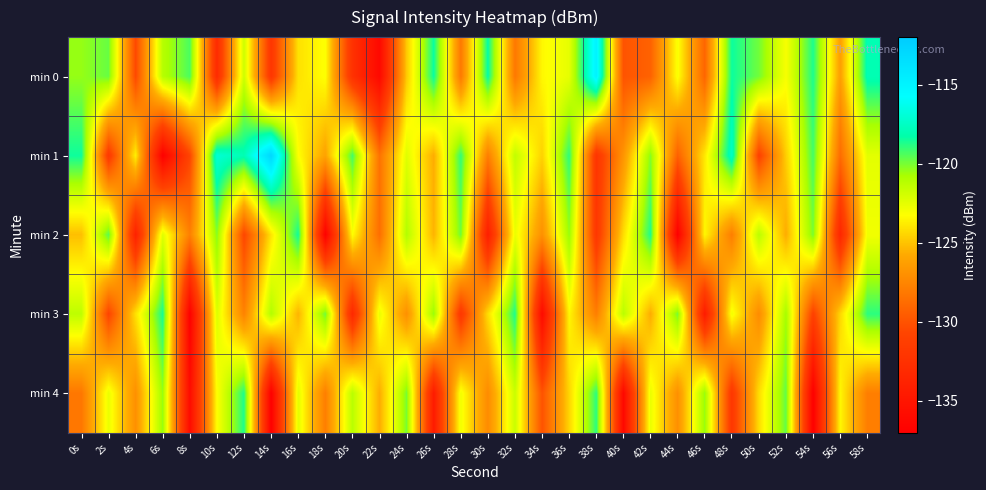

Which series changed the most between 22s and 46s?

min 3